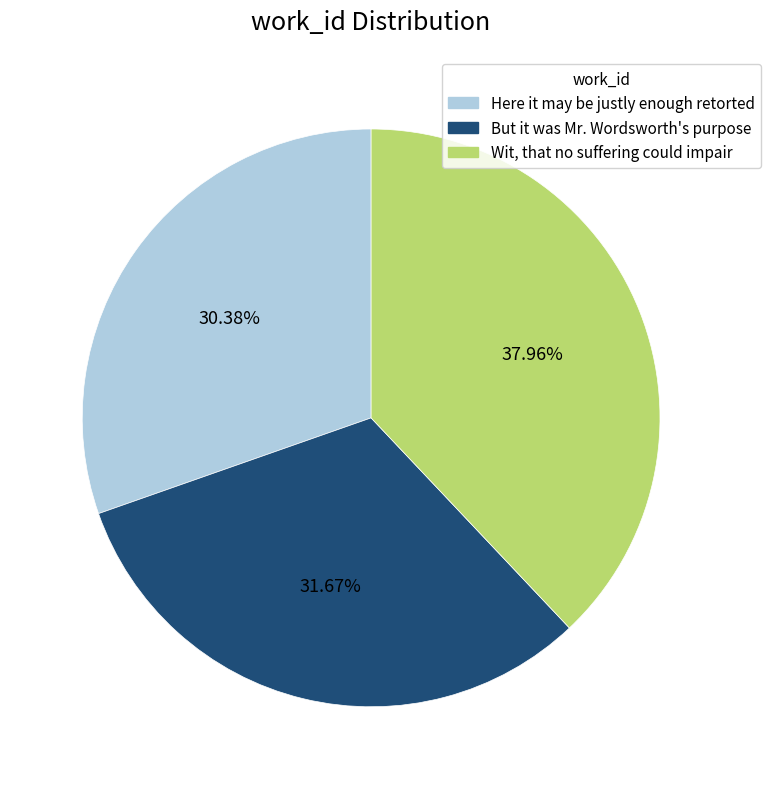

To the nearest percent, what portion does Here it may be justly enough retorted represent?

30%